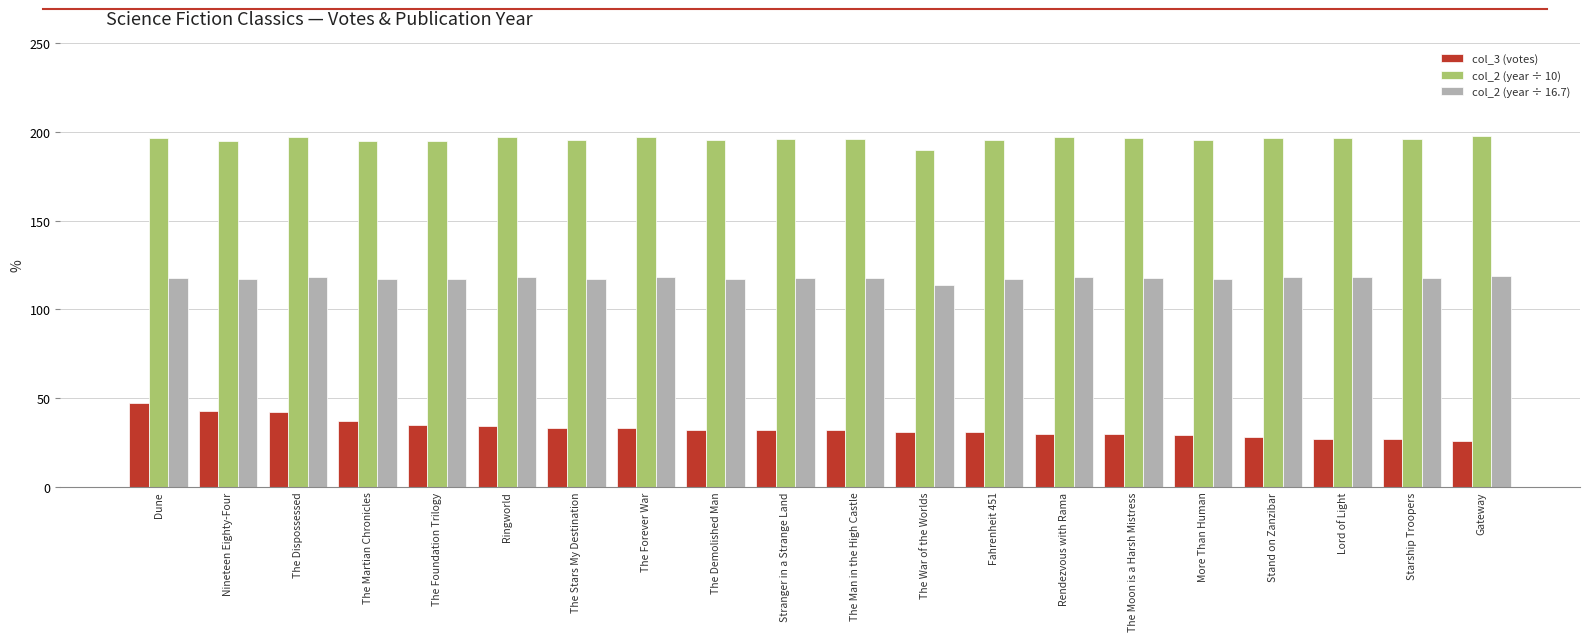

What are all the series names shown in the legend?

col_3 (votes), col_2 (year ÷ 10), col_2 (year ÷ 16.7)